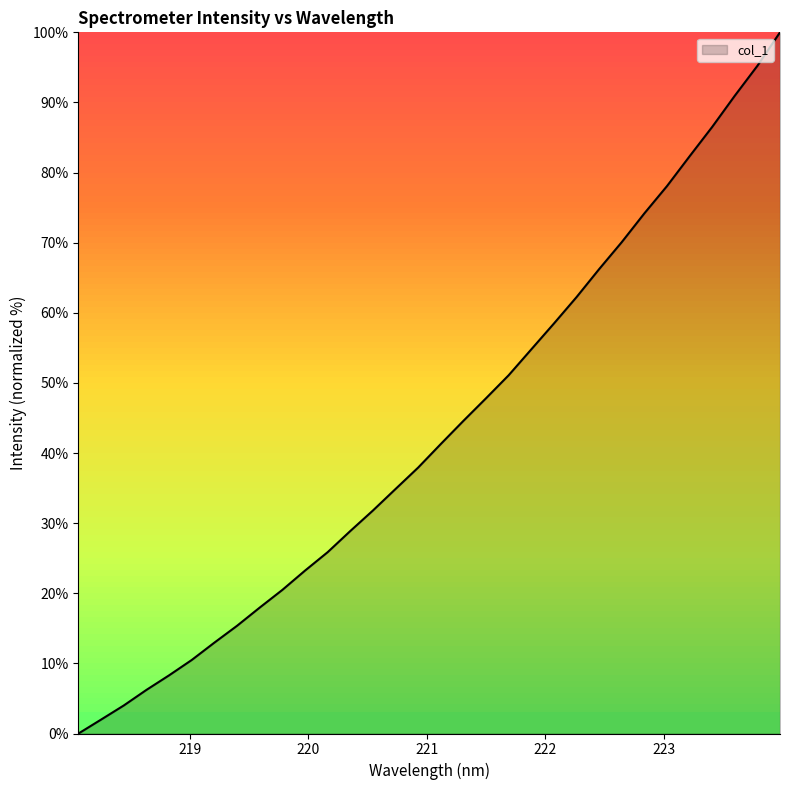

What is the difference between the maximum and minimum values?

100.0